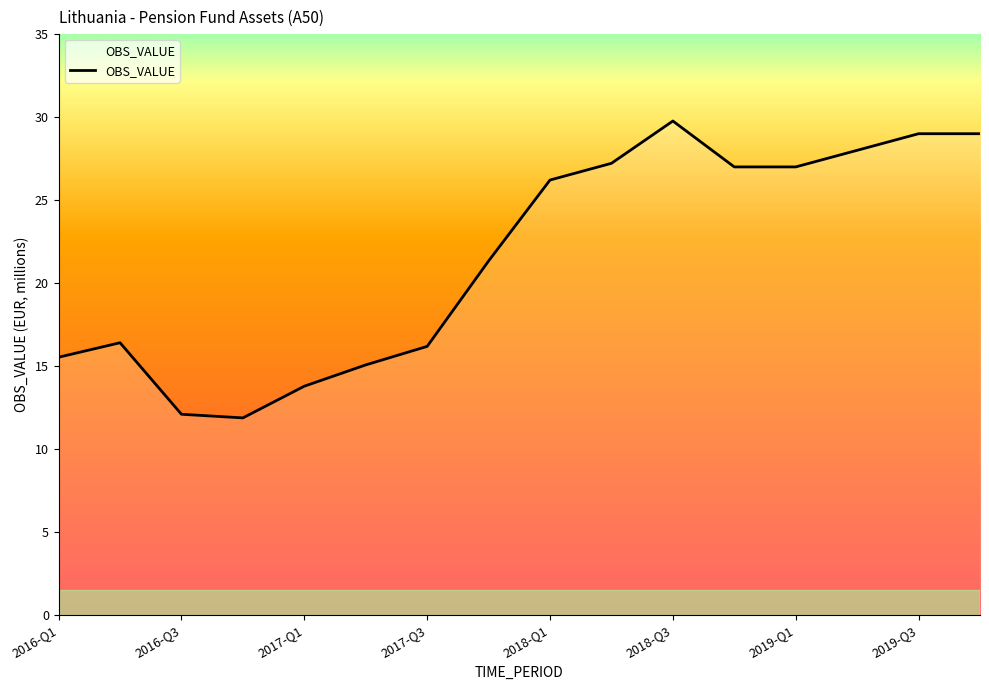

Reading left to right, what are all the values shown in this chart?

15.5	16.4	12.1	11.9	13.8	15.1	16.2	21.3	26.2	27.2	29.8	27.0	27.0	28.0	29.0	29.0